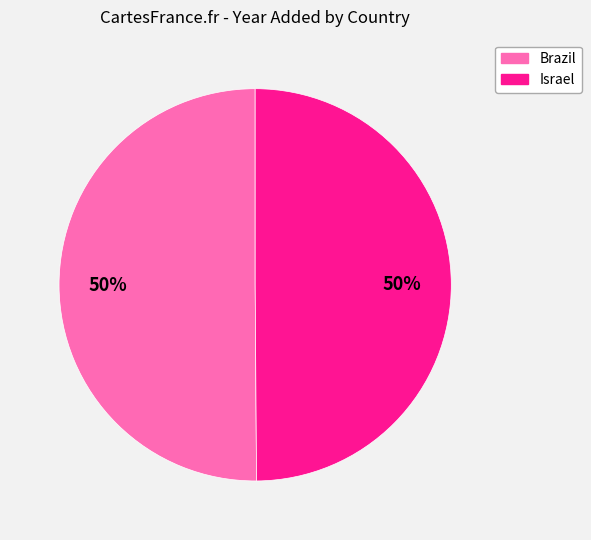

Combined, do Israel and Brazil account for over 50%?

Yes